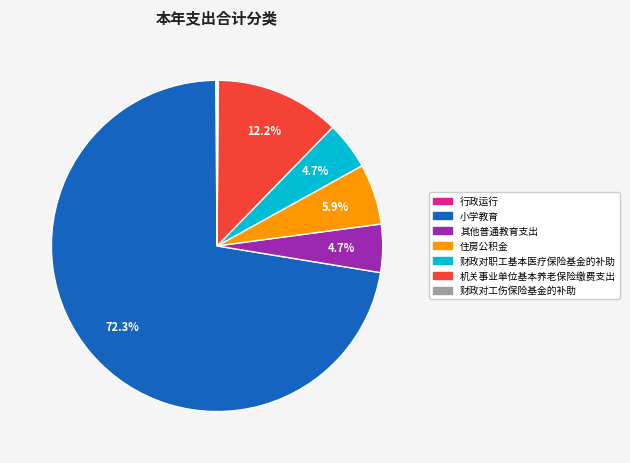

To the nearest percent, what percentage of the pie is 机关事业单位基本养老保险缴费支出?

12%